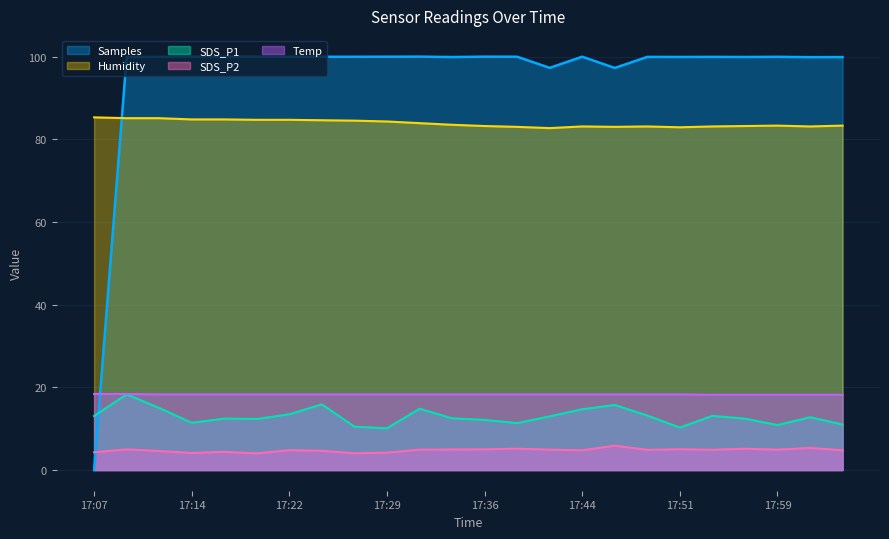

Rank the categories by SDS_P1 value from lowest to highest.

17:29, 17:51, 17:27, 17:59, 18:03, 17:39, 17:14, 17:36, 17:19, 17:17, 17:56, 17:34, 18:01, 17:41, 17:07, 17:54, 17:49, 17:22, 17:44, 17:32, 17:12, 17:46, 17:24, 17:09